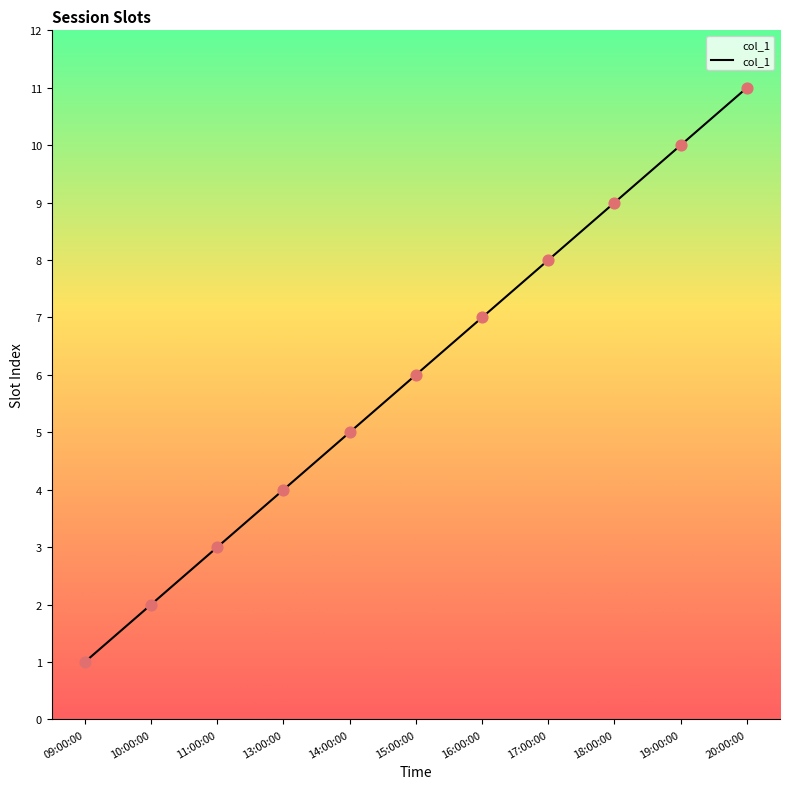

What is the ratio of the value at 18:00:00 to the value at 19:00:00?

0.9